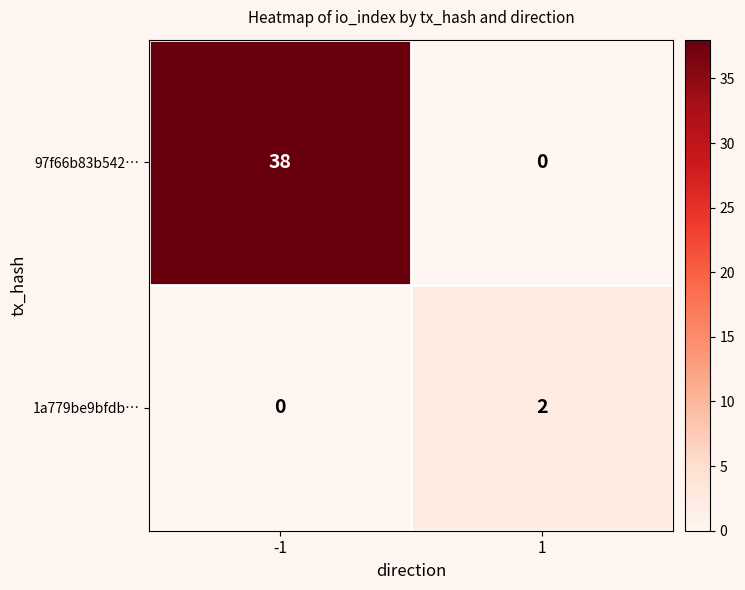

What is the difference between the maximum and minimum values in the 97f66b83b542… series?

38